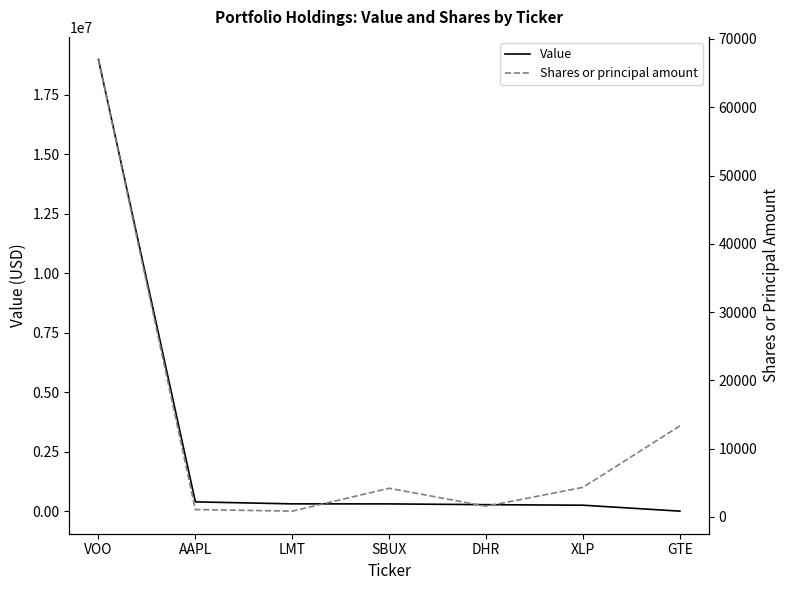

What is the spread (max minus min) of values at GTE?

8339